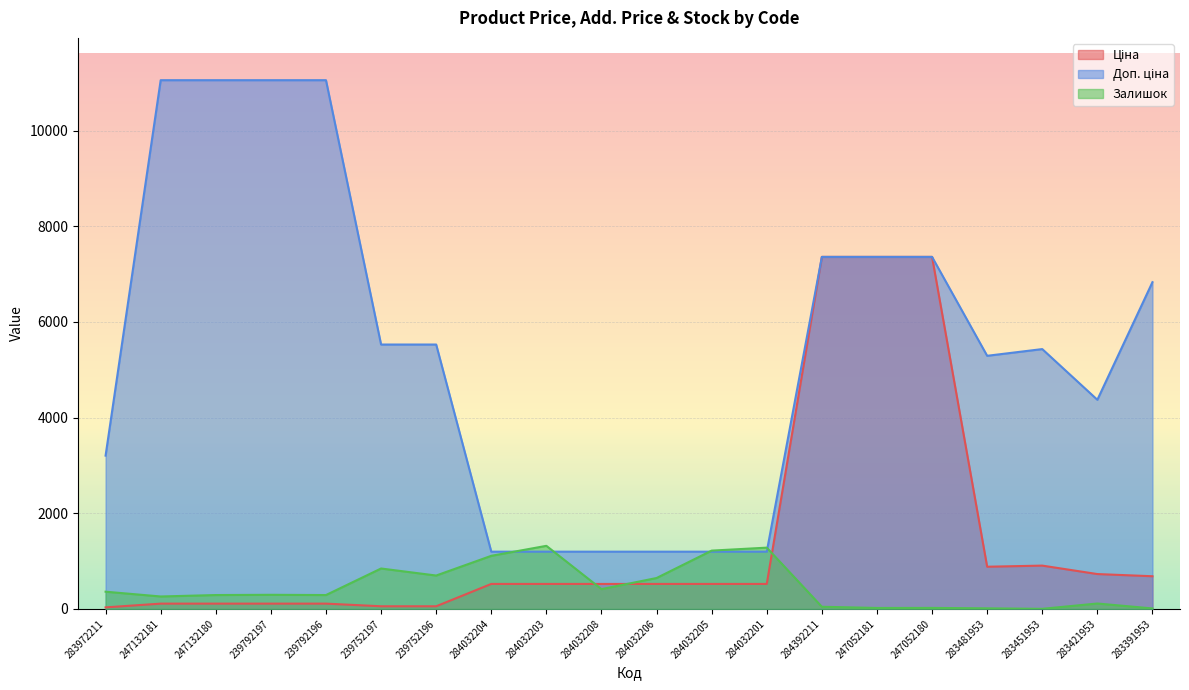

True or false: Ціна has more than 2 interior local peaks.

False